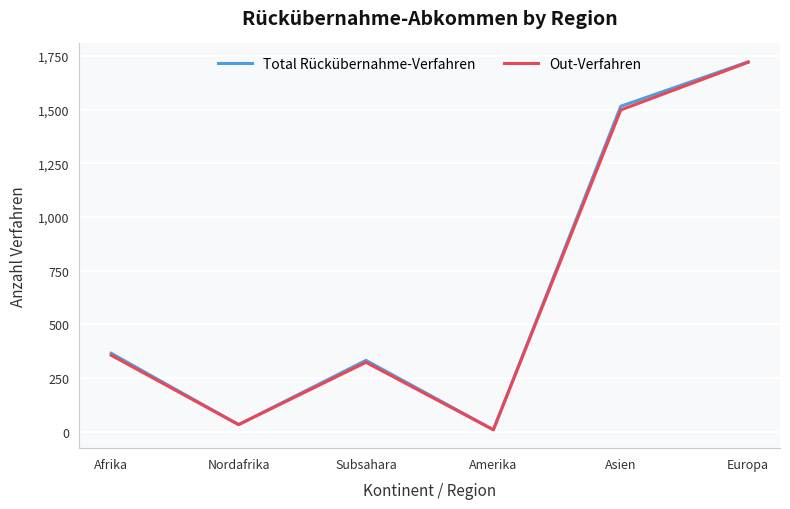

Reading left to right, list all the values displayed in this chart.

Total Rückübernahme-Verfahren: 365	33	332	9	1515	1722
Out-Verfahren: 356	33	323	9	1498	1720